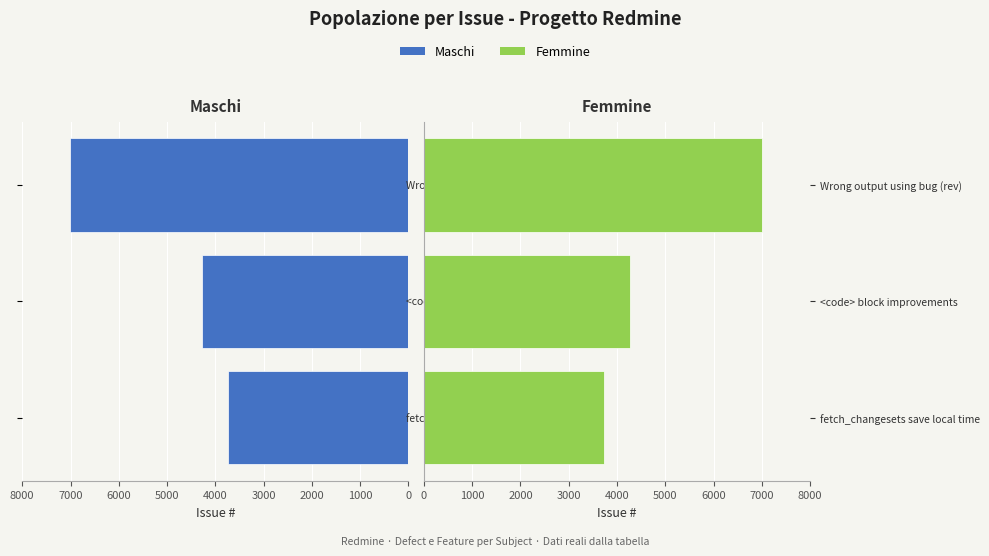

Is the value of Femmine at Wrong output using bug (rev) greater than the value of Maschi at <code> block improvements?

Yes